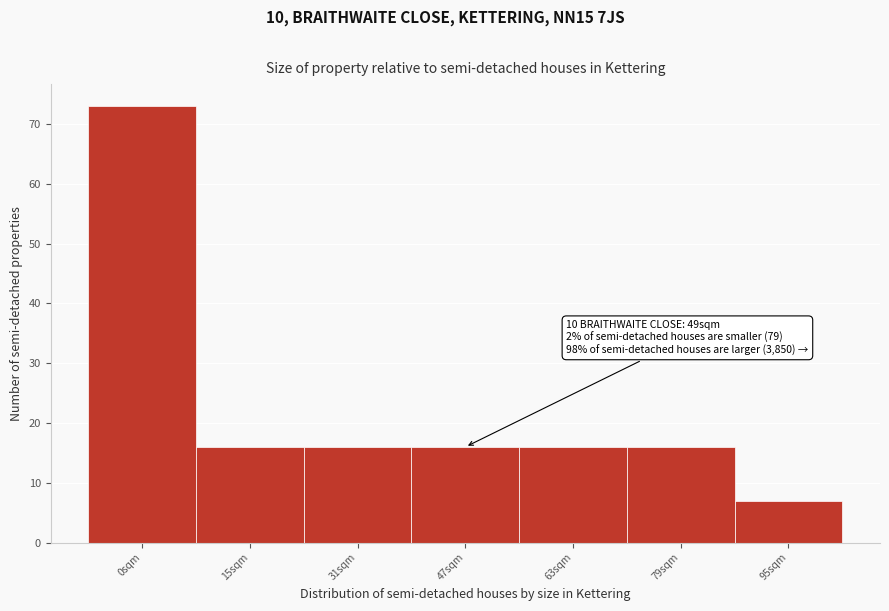

Reading left to right, transcribe all the data shown in this chart.

0sqm=73	15sqm=16	31sqm=16	47sqm=16	63sqm=16	79sqm=16	95sqm=7